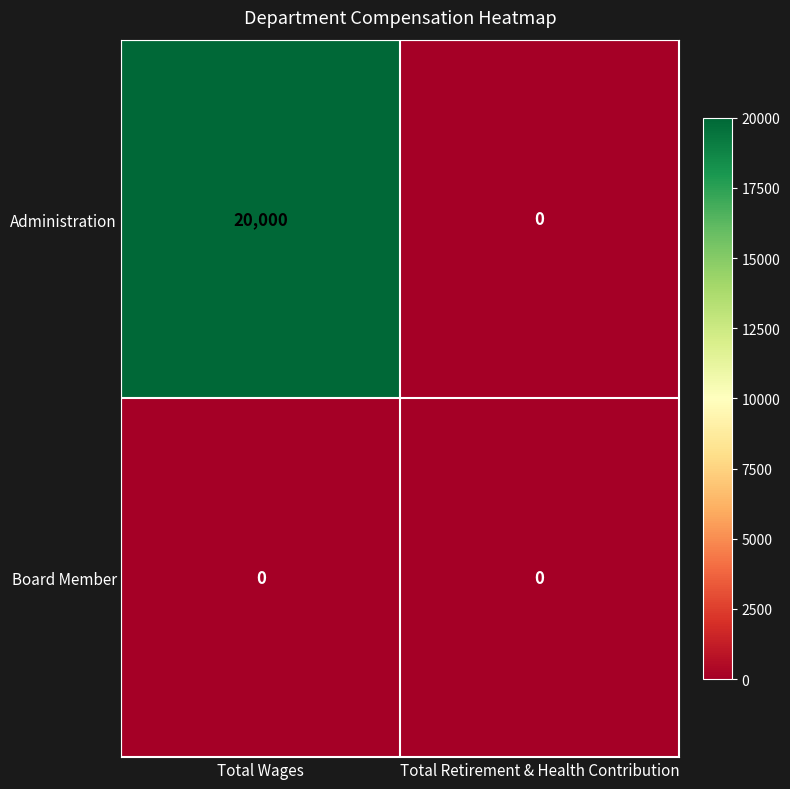

Which series has the widest spread of values?

Administration